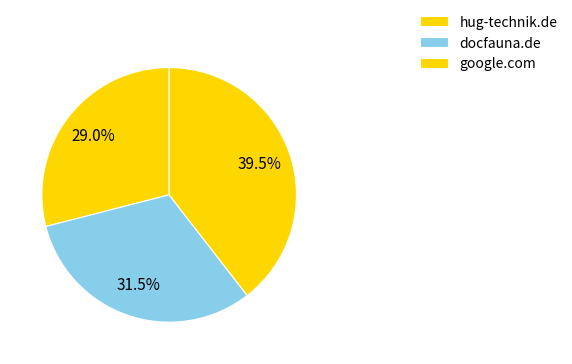

To the nearest percent, what is the combined percentage of docfauna.de and google.com?

71%